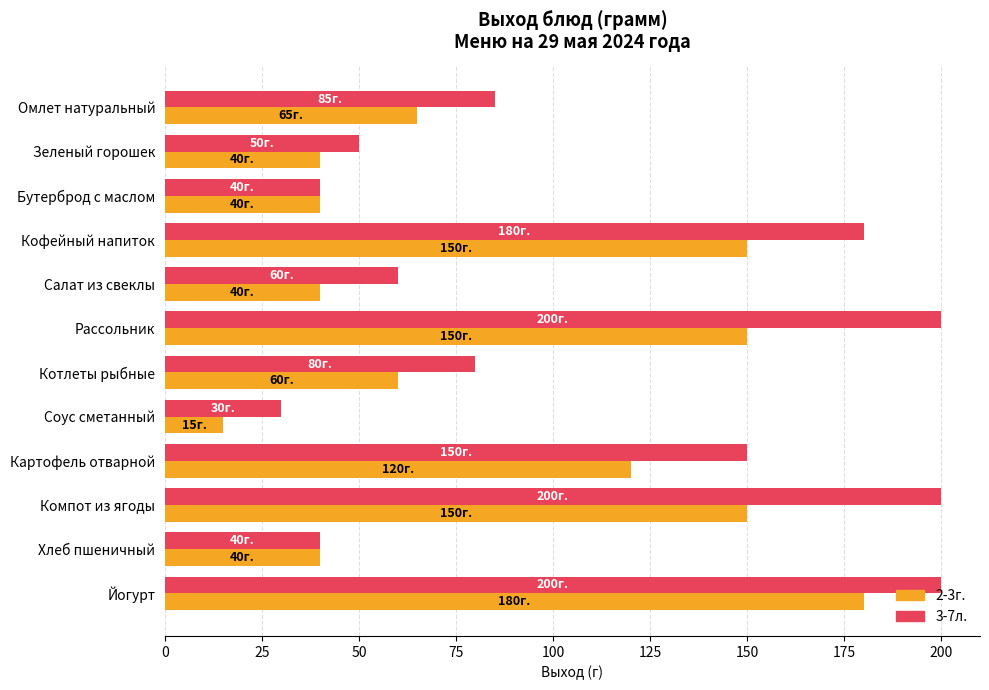

What is the sum of all 3-7л. values?

1315